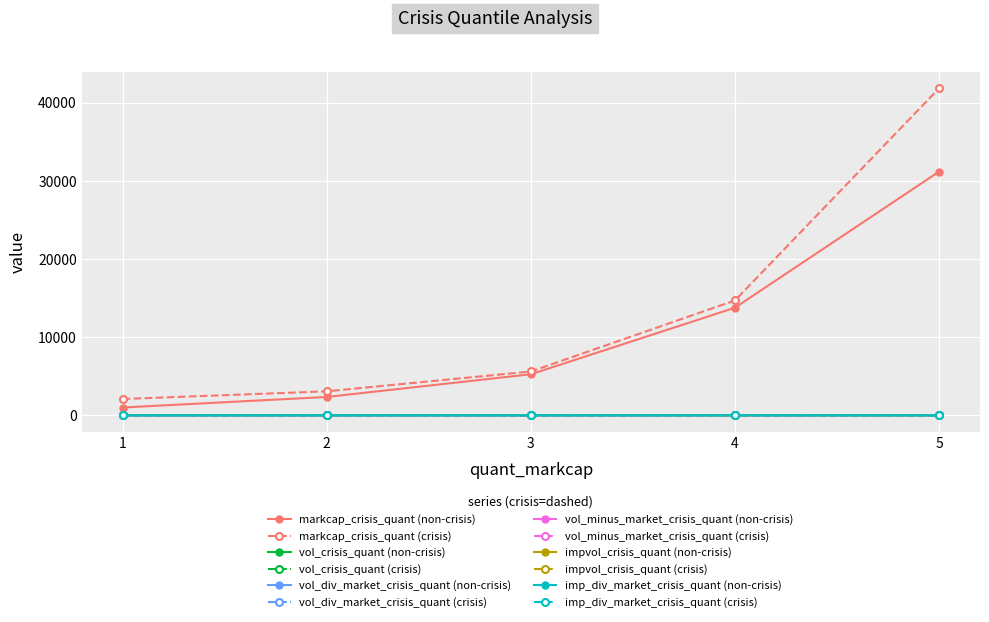

At which category is the sum across all series the highest?

5